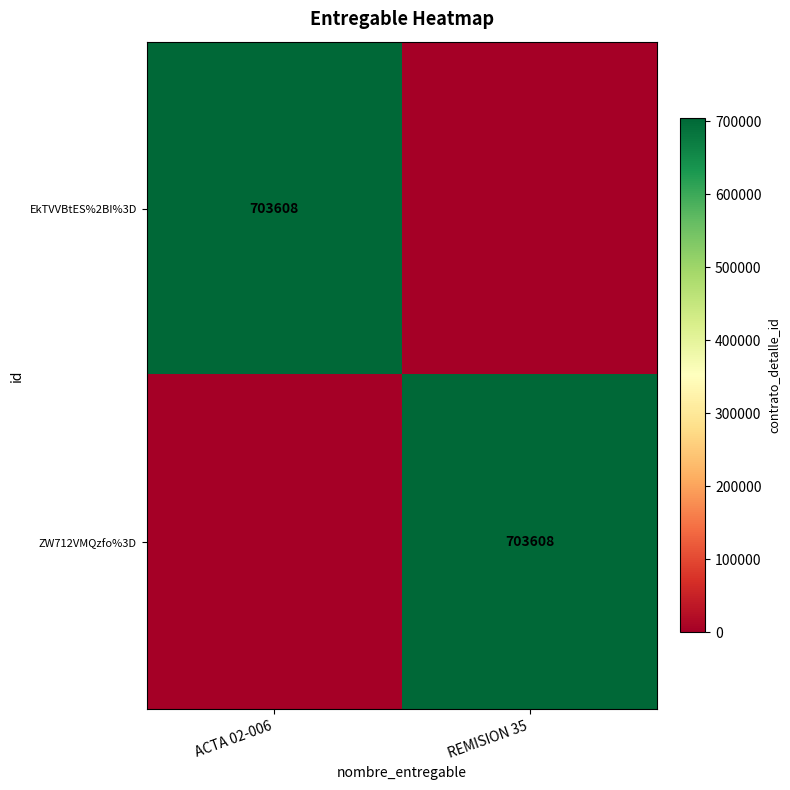

Is it true that ZW712VMQzfo%3D equals 703608 at REMISION 35?

True